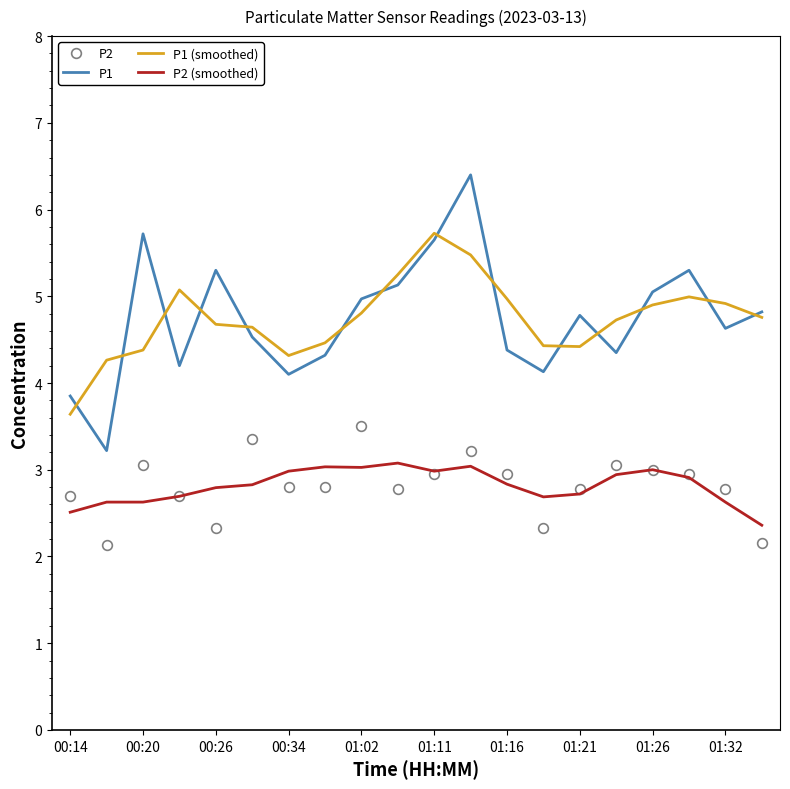

Which series has the widest spread of values?

P1